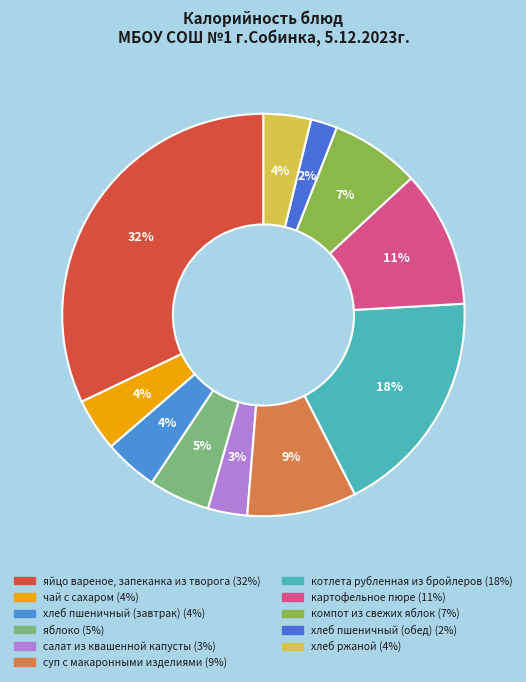

To the nearest percent, what is the average slice percentage?

9%